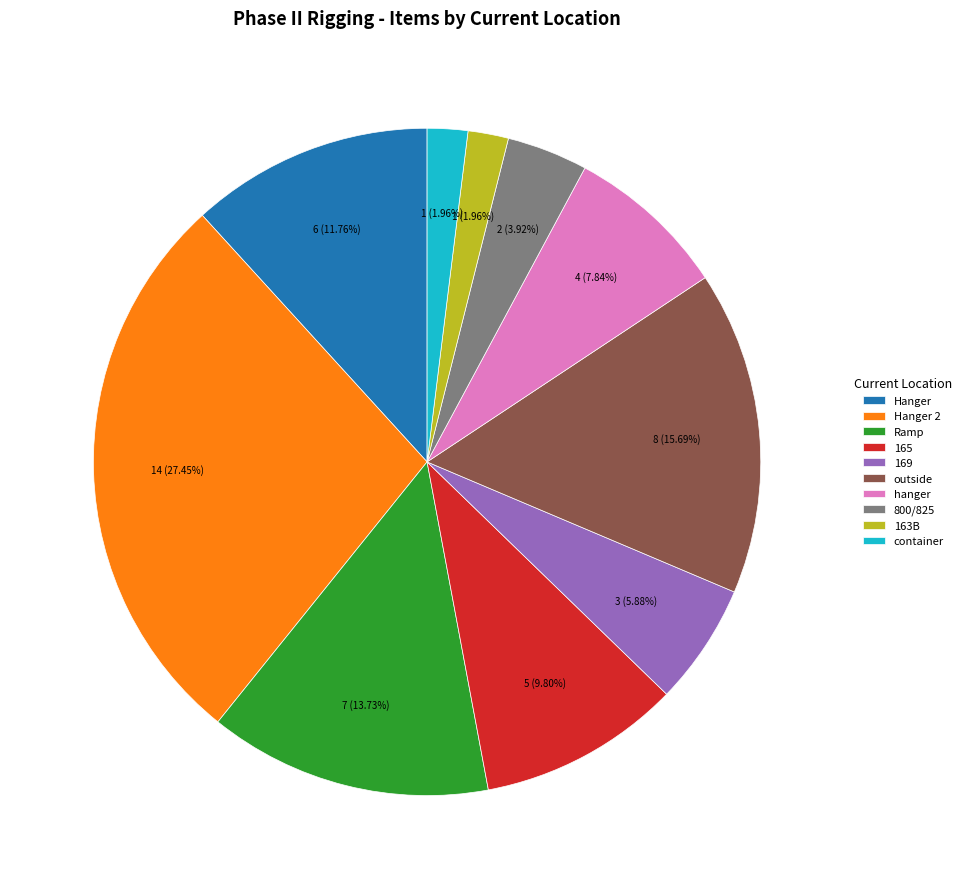

Approximately how many times larger is the value at outside compared to 165?

1.6